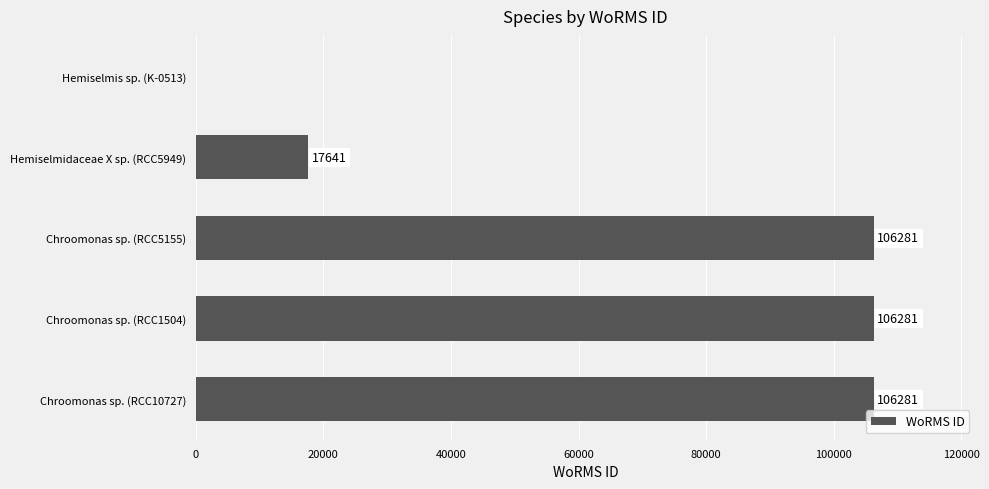

Reading top to bottom, what are all the values shown in this chart?

Hemiselmis sp. (K-0513)=0	Hemiselmidaceae X sp. (RCC5949)=17641	Chroomonas sp. (RCC5155)=106281	Chroomonas sp. (RCC1504)=106281	Chroomonas sp. (RCC10727)=106281